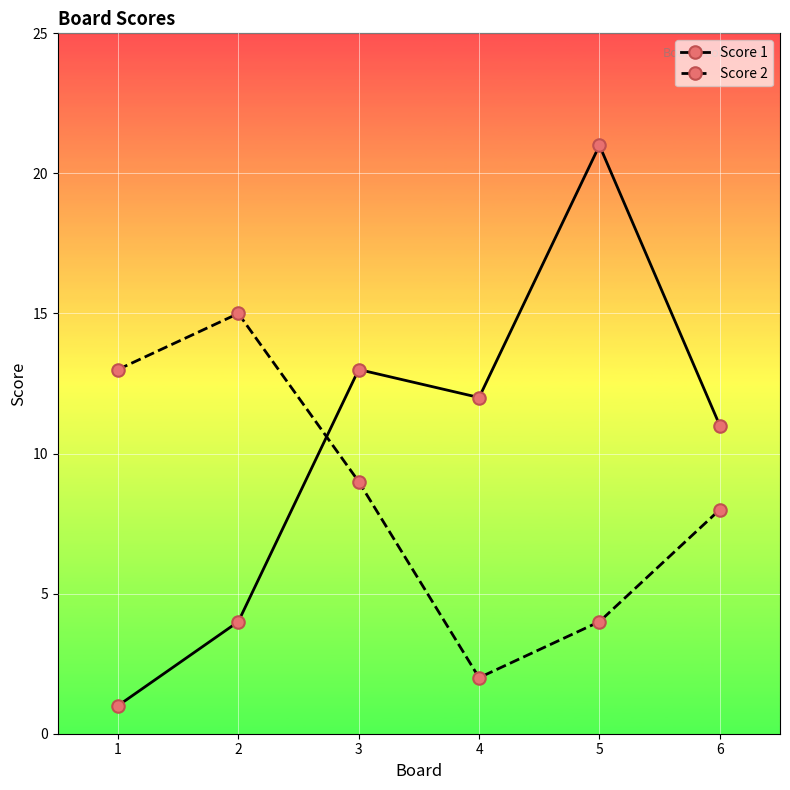

Which series has the widest spread of values?

Score 1